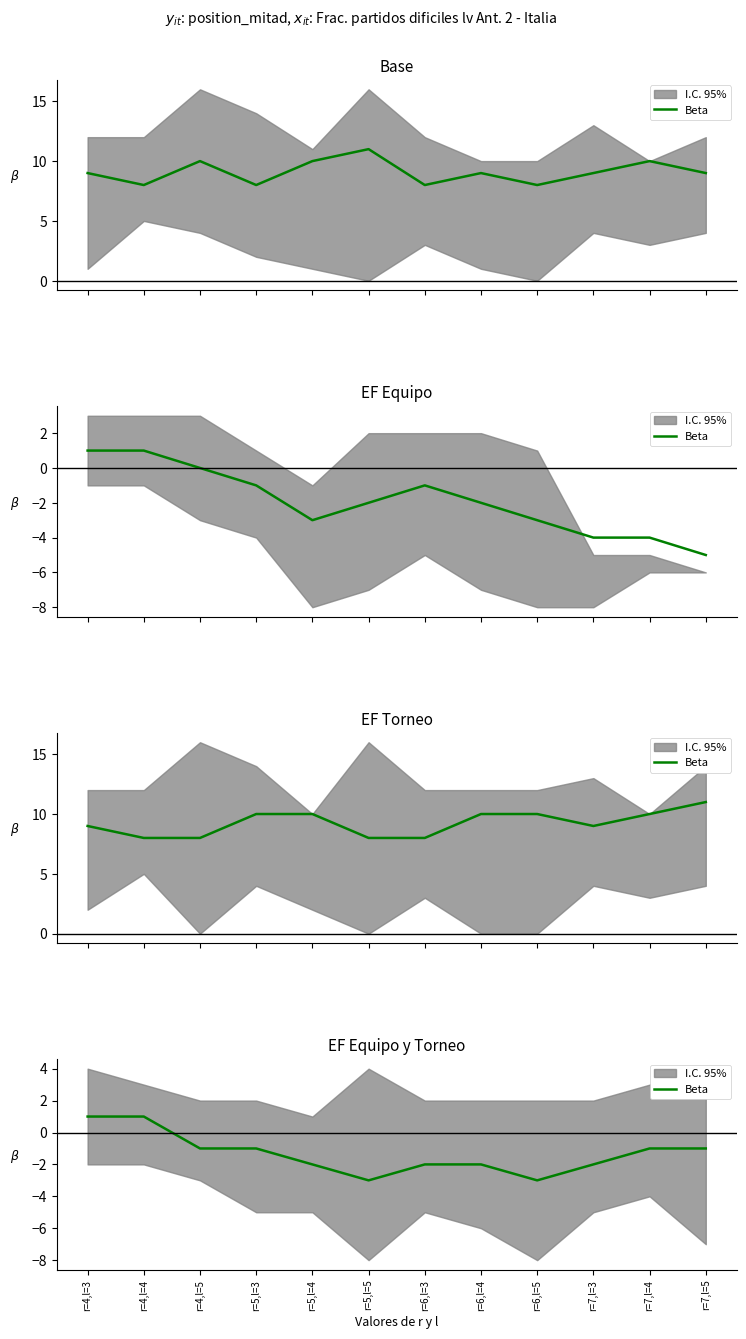

How many interior local valleys (lower than both neighbors) does the data have?

2